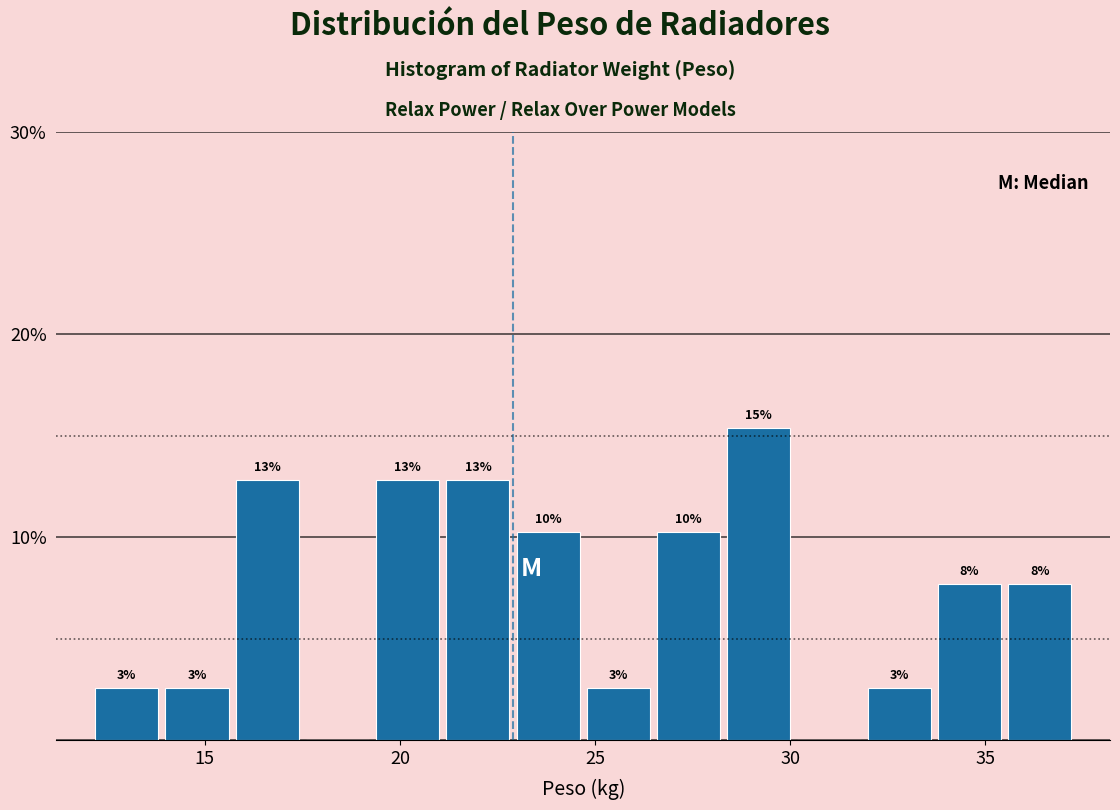

Around what value on the x-axis is the tallest bar? Give the approximate position of its centre, as read against the axis.

29.0